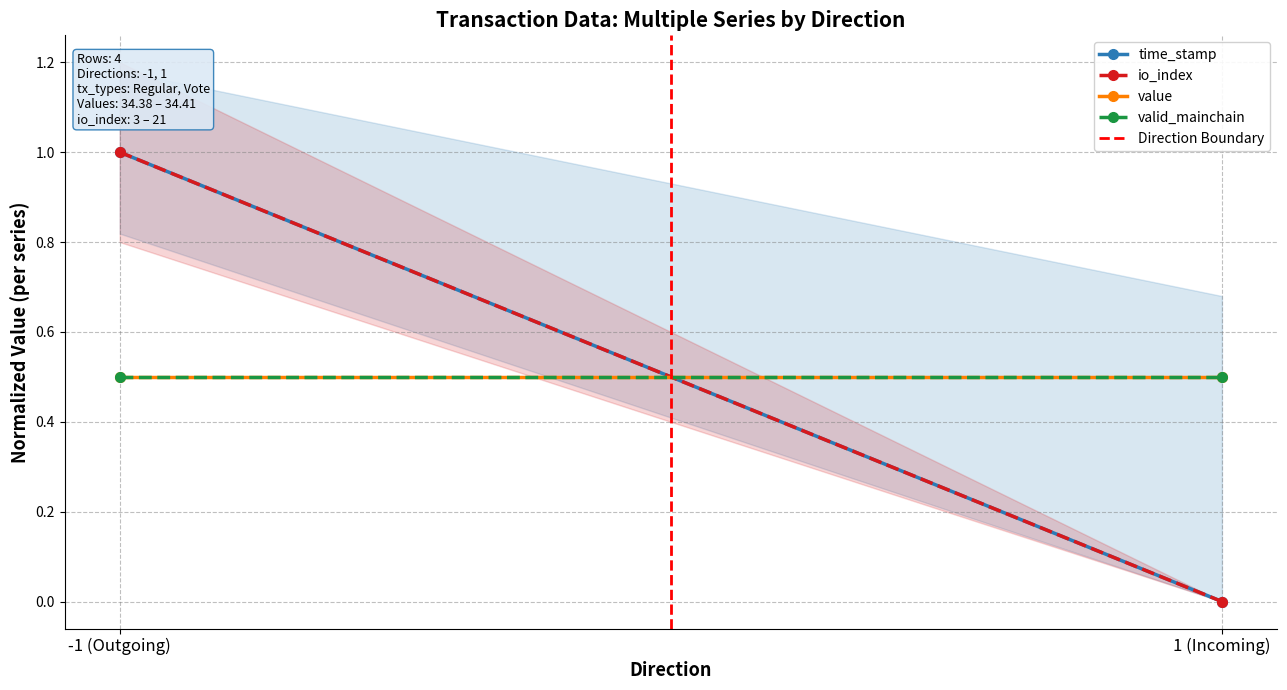

Is the value of io_index at 1 (Incoming) greater than the value of Direction Boundary at 1 (Incoming)?

No